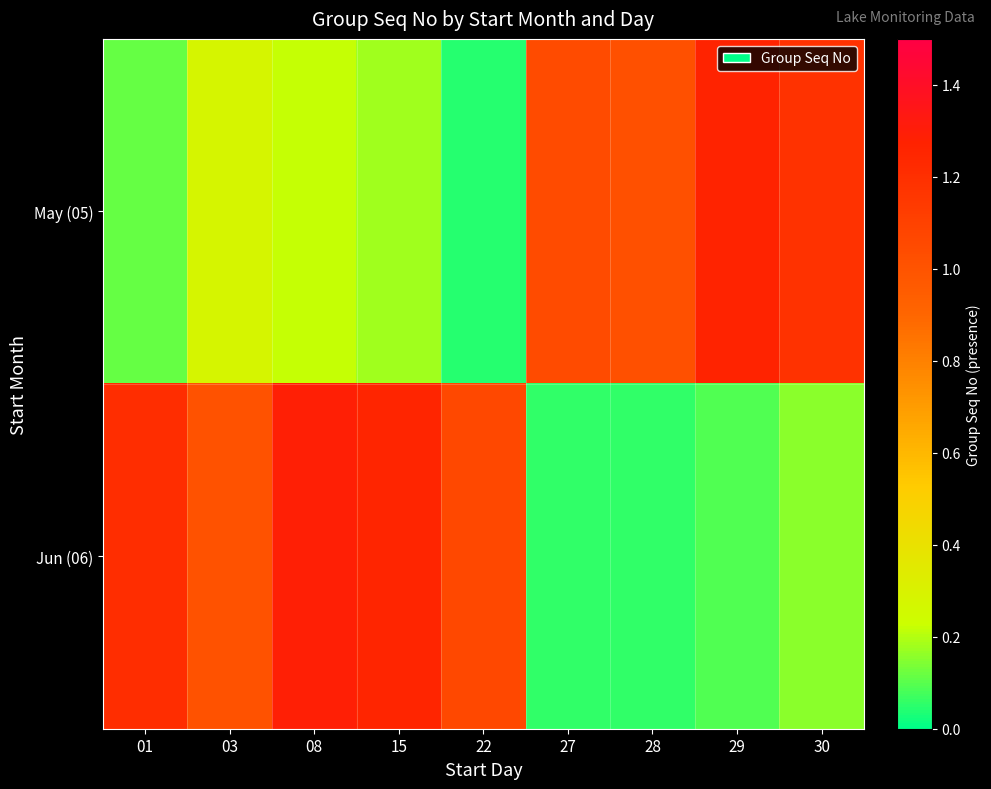

Reading right to left, list all the values displayed in this chart.

May (05): 30=1.2	29=1.3	28=1.0	27=1.0	22=0.0	15=0.2	08=0.2	03=0.3	01=0.1
Jun (06): 30=0.2	29=0.1	28=0.1	27=0.1	22=1.1	15=1.2	08=1.3	03=1.0	01=1.2